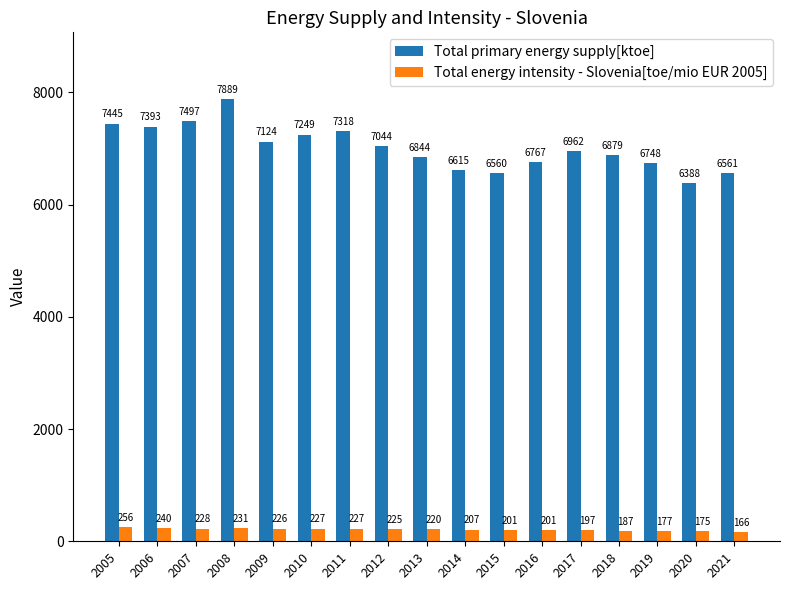

What are all the series names shown in the legend?

Total primary energy supply[ktoe], Total energy intensity - Slovenia[toe/mio EUR 2005]